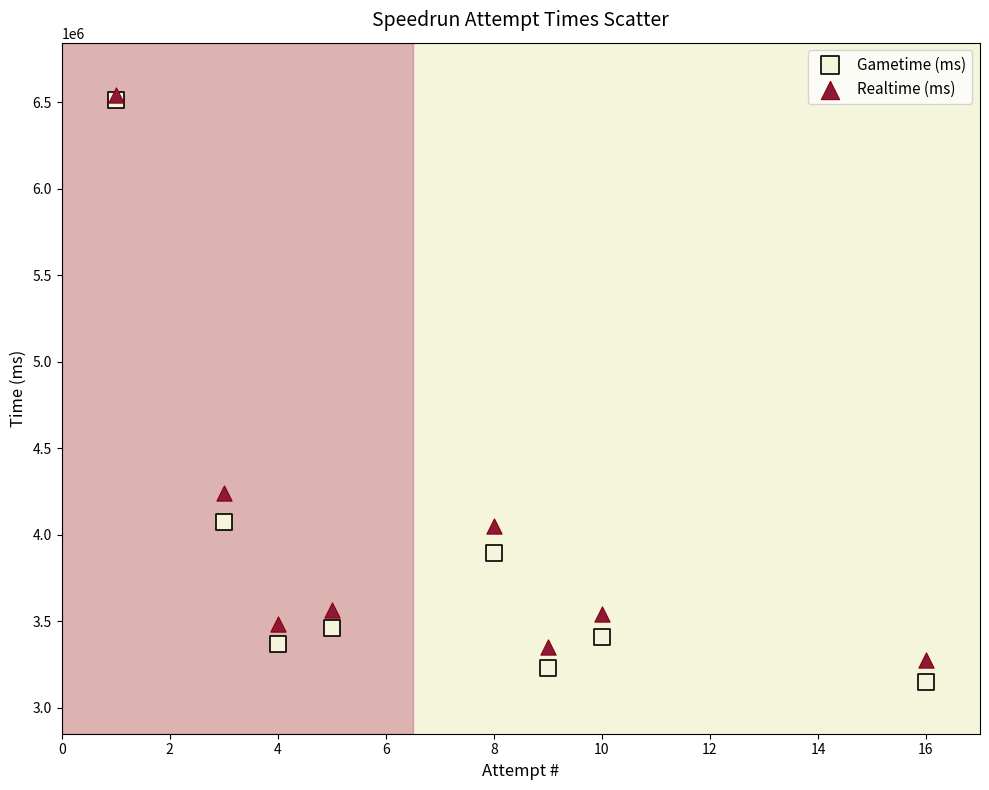

Across all series, what Y value is closest to 4846803?

4242593